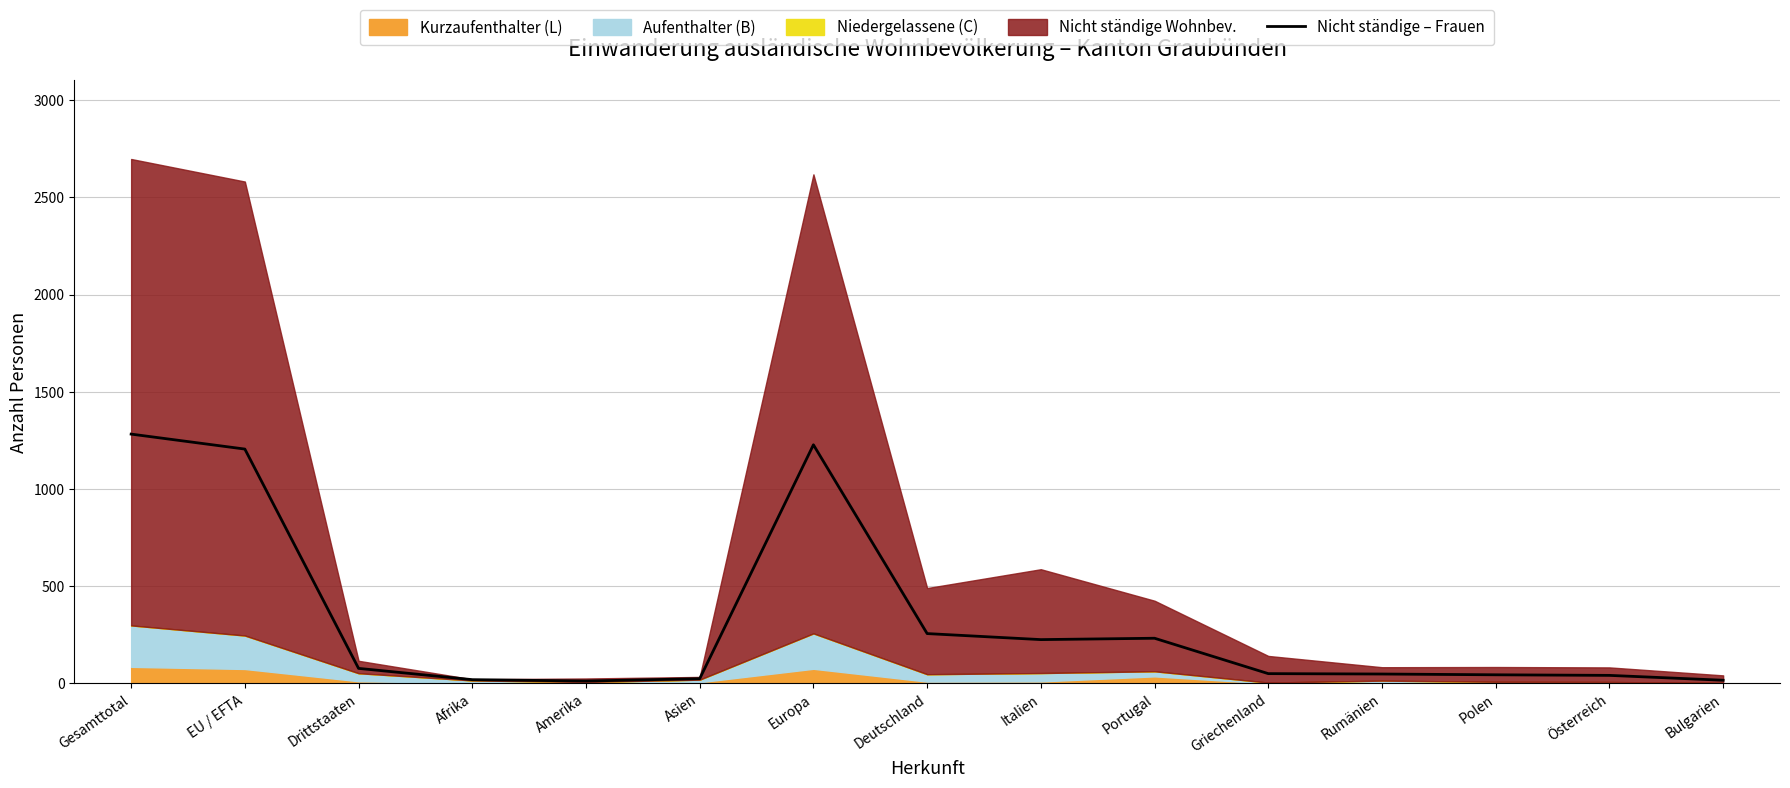

Rank the categories by value from highest to lowest.

Gesamttotal, Europa, EU / EFTA, Deutschland, Portugal, Italien, Drittstaaten, Griechenland, Rumänien, Polen, Österreich, Asien, Afrika, Bulgarien, Amerika